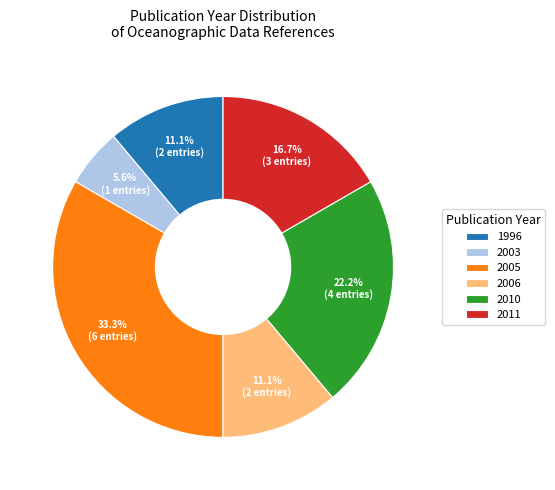

Count the number of slices in the pie.

6